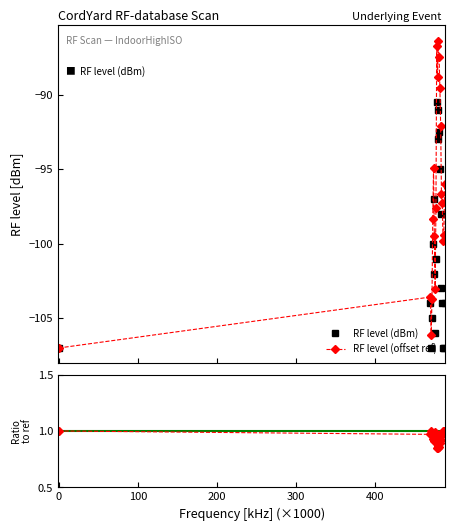

True or false: RF level (offset ref) has more than 2 points higher than both neighbors.

True